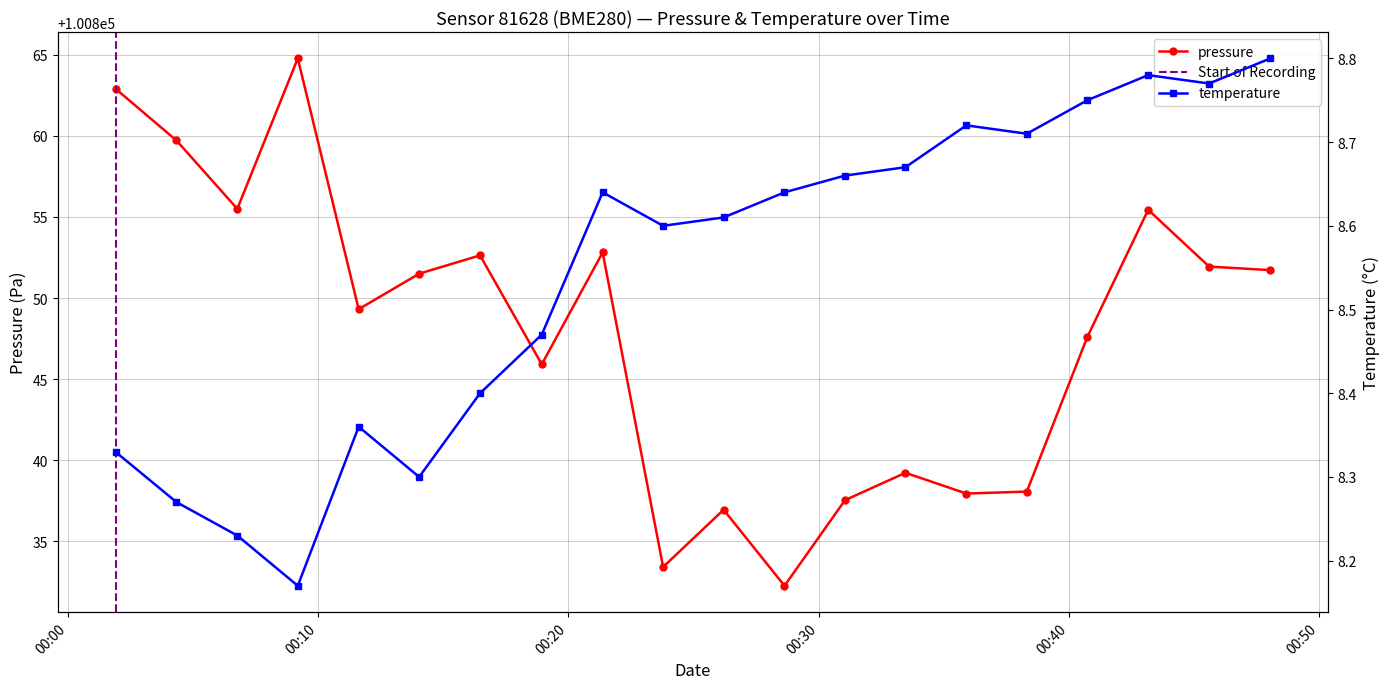

Which category has the lowest value across all series?

2024-02-14T00:09:11